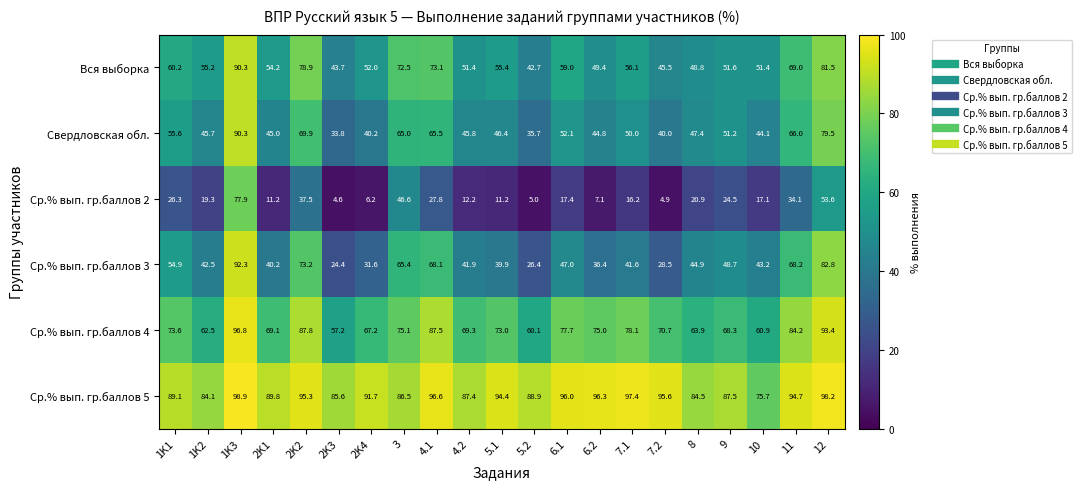

Is it true that Вся выборка equals 51.6 at 9?

True